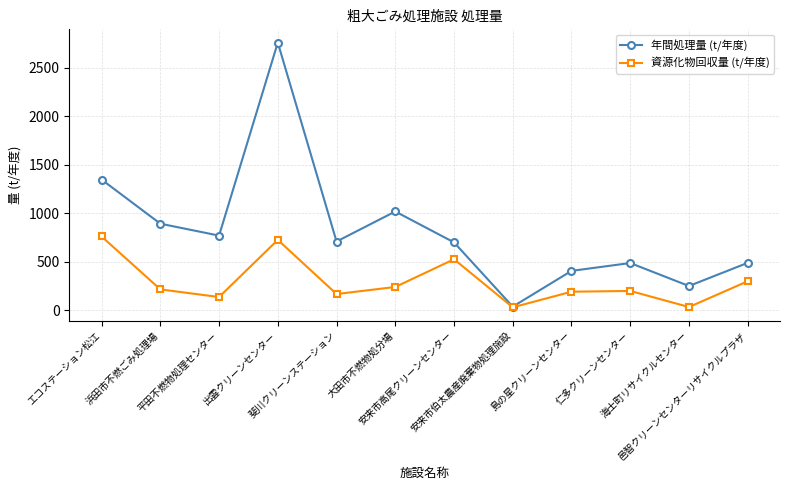

Rank the series by their average value, from lowest to highest.

資源化物回収量 (t/年度), 年間処理量 (t/年度)